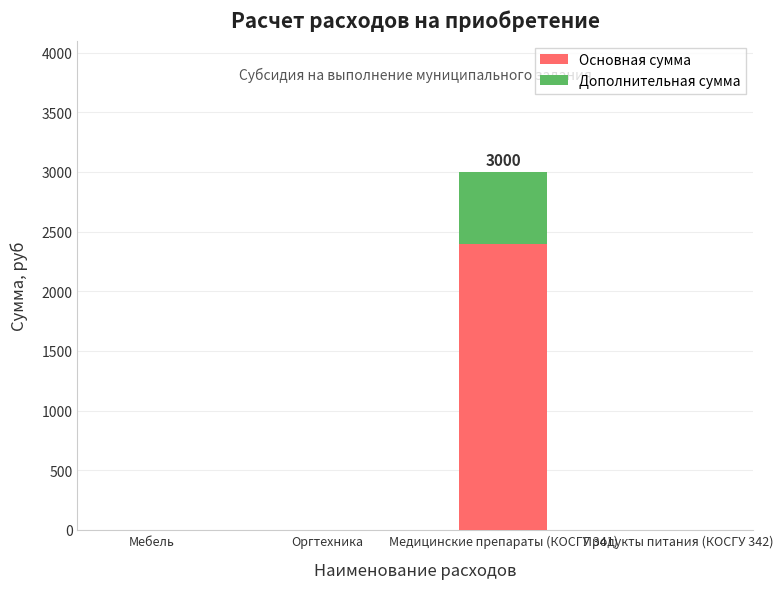

What is the sum of the Основная сумма values at Медицинские препараты (КОСГУ 341) and Продукты питания (КОСГУ 342)?

2400